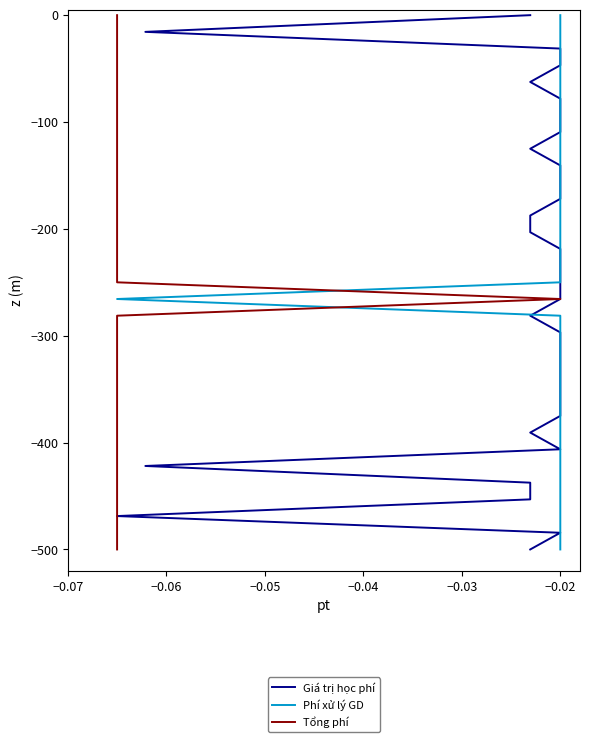

Is the value of Phí xử lý GD at −0.01 greater than the value of Giá trị học phí at 17?

Yes